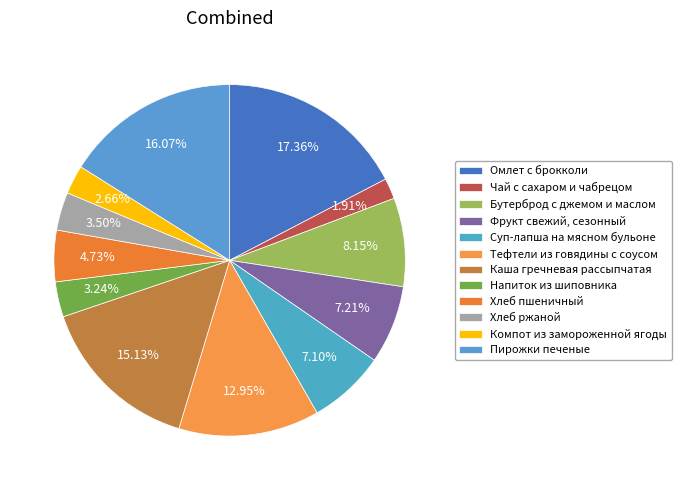

Count the number of slices in the pie.

12